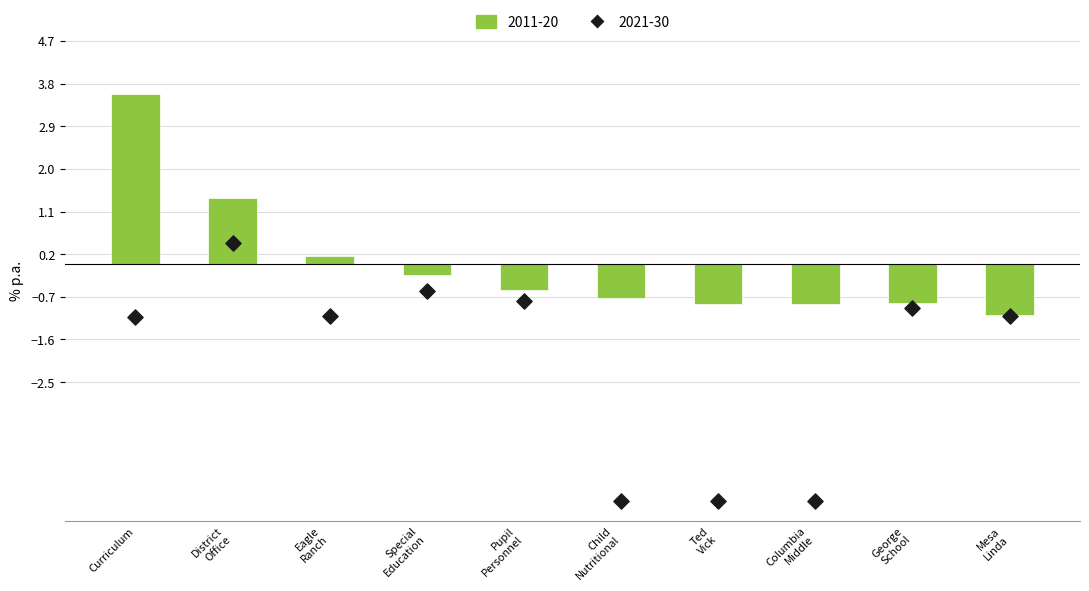

At how many categories does at least one series exceed -4?

10